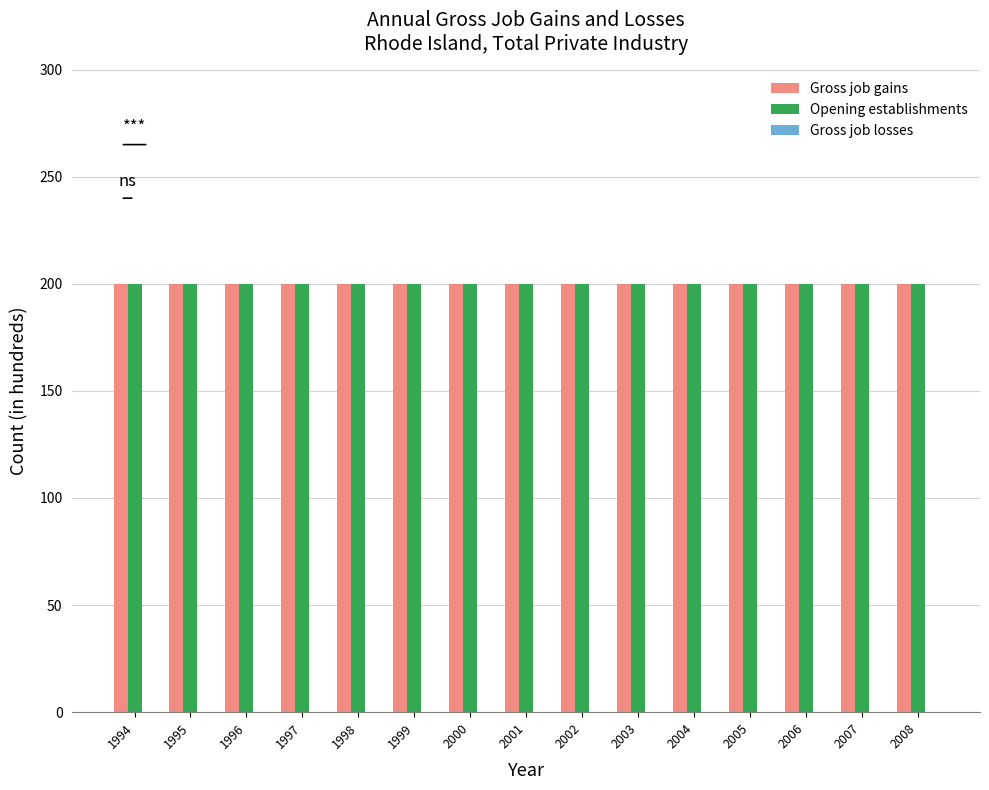

Which series has the largest total across all categories?

Gross job gains